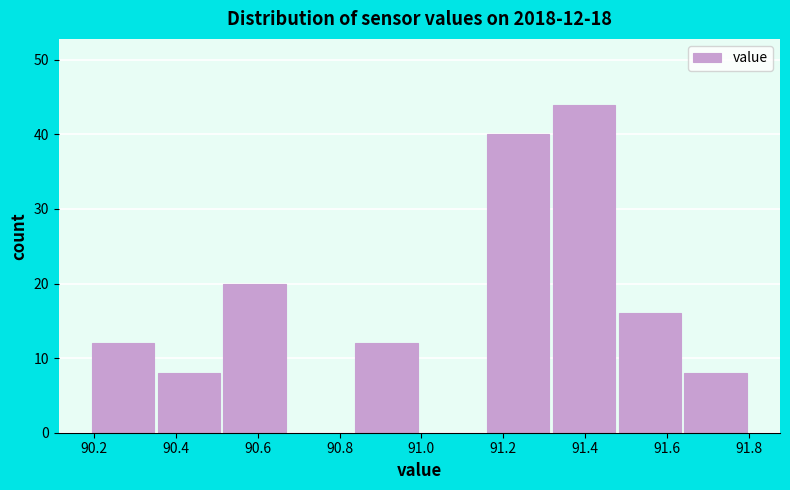

Over which range of the x-axis is the bar tallest?

91.32 to 91.48